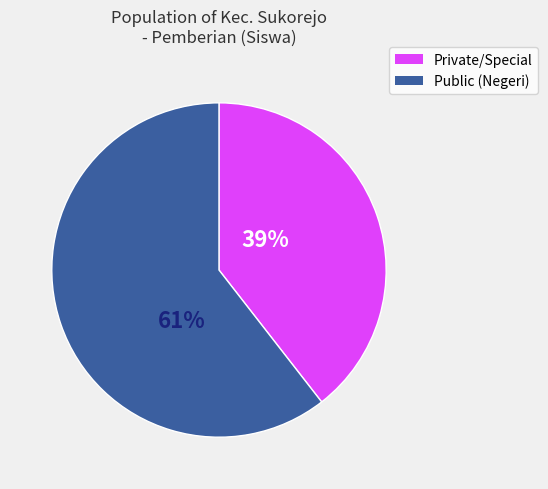

How many segments does this pie chart have?

2